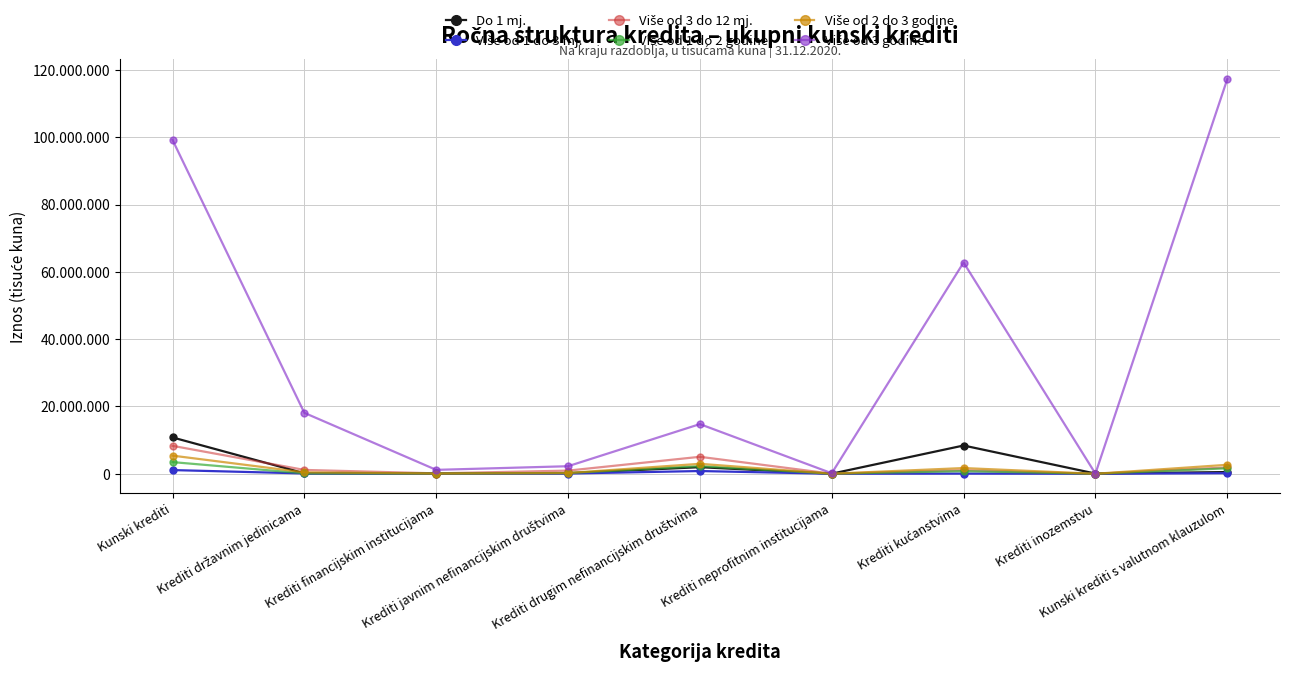

Rank the series at Krediti neprofitnim institucijama from lowest to highest value.

Više od 1 do 3 mj., Više od 1 do 2 godine, Do 1 mj., Više od 2 do 3 godine, Više od 3 do 12 mj., Više od 3 godine